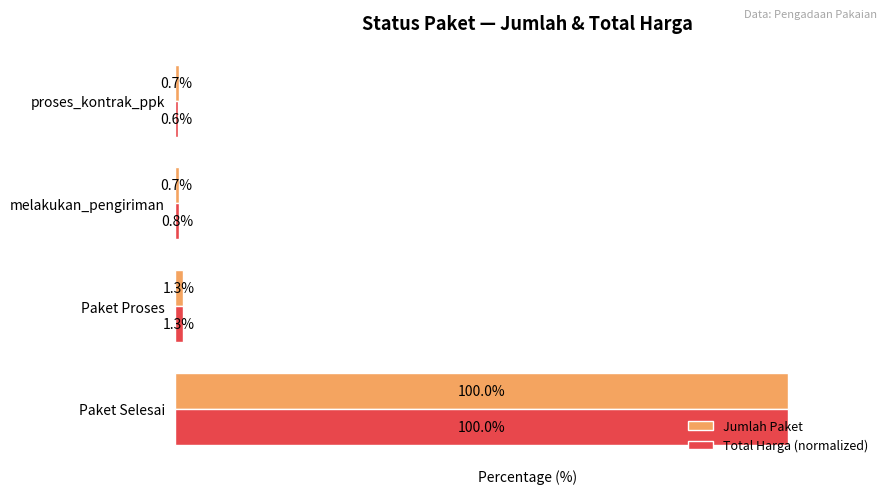

At which category is the sum across all series the highest?

Paket Selesai